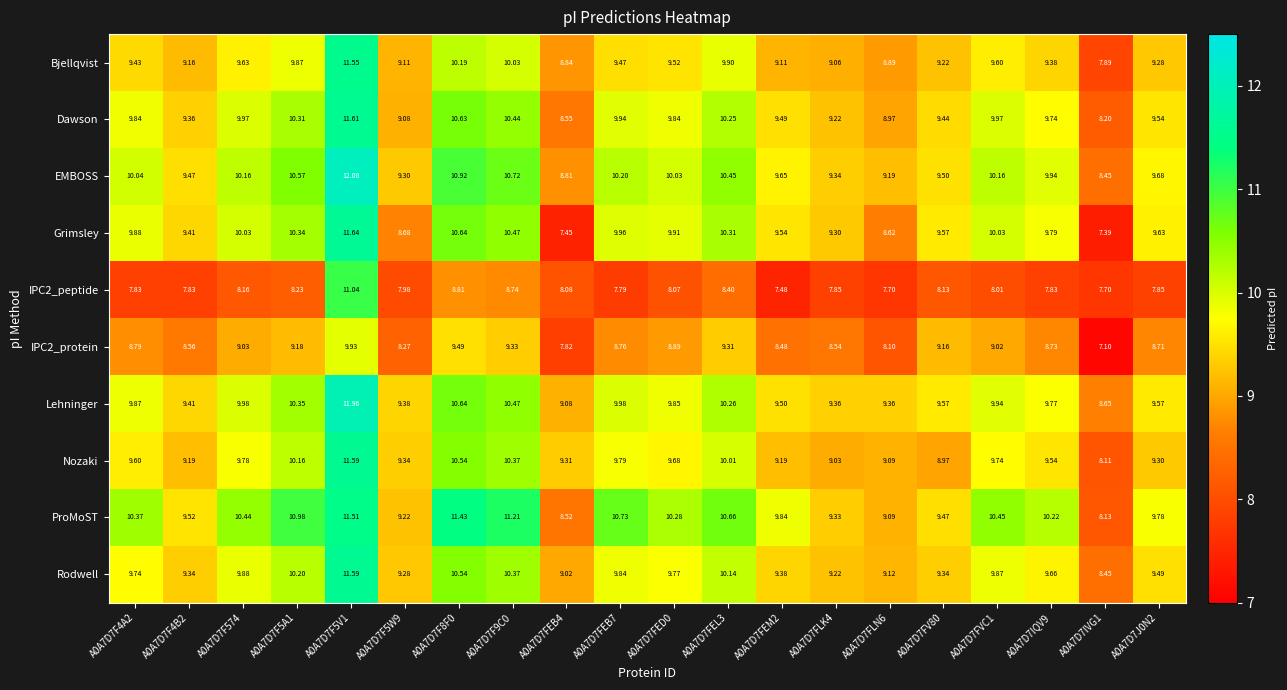

How many values in the Grimsley series are below 9?

4